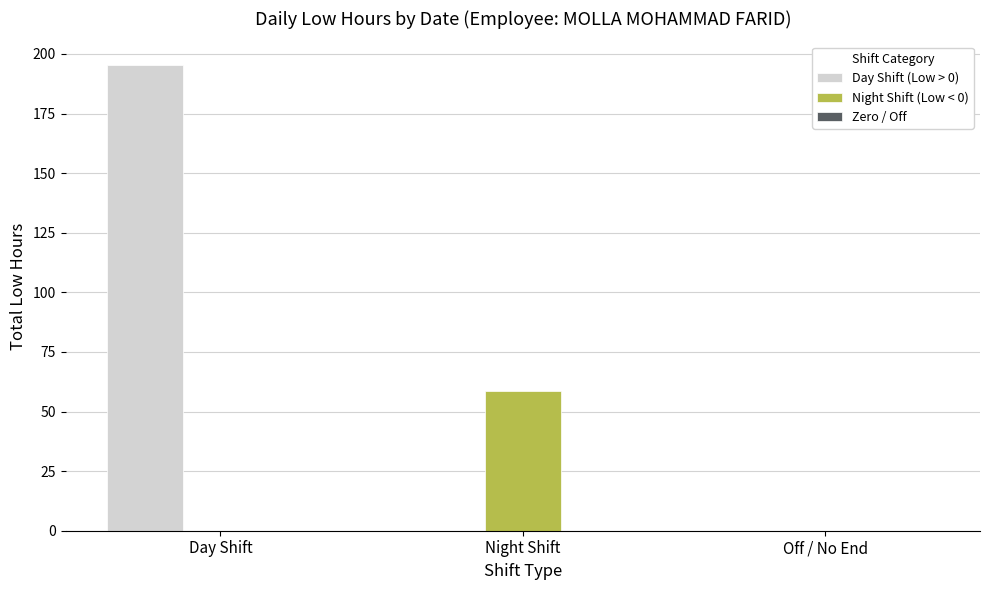

Between Day Shift and Night Shift, which series saw the biggest shift?

Day Shift (Low > 0)